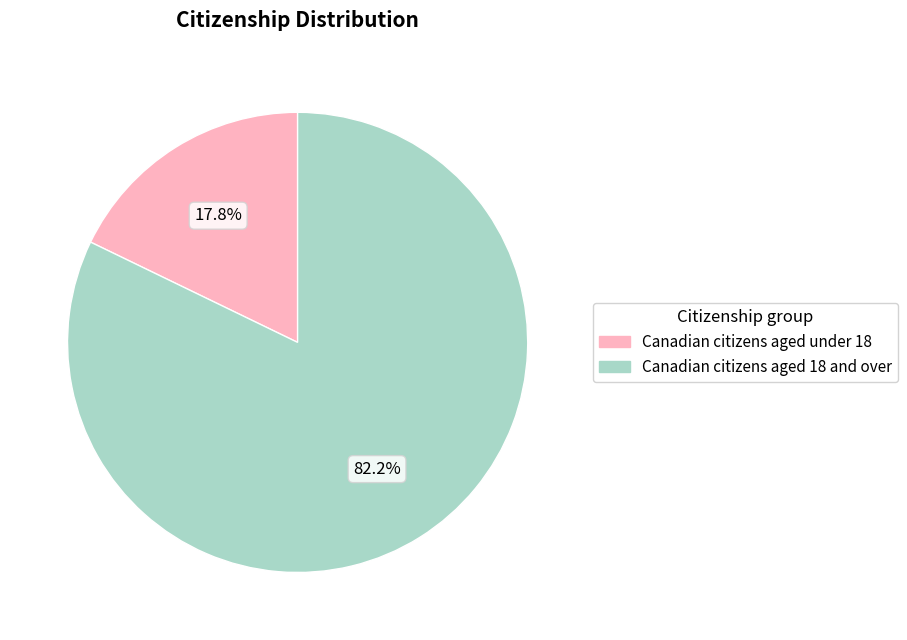

The Canadian citizens aged under 18 slice represents 18% of the pie. True or false?

True